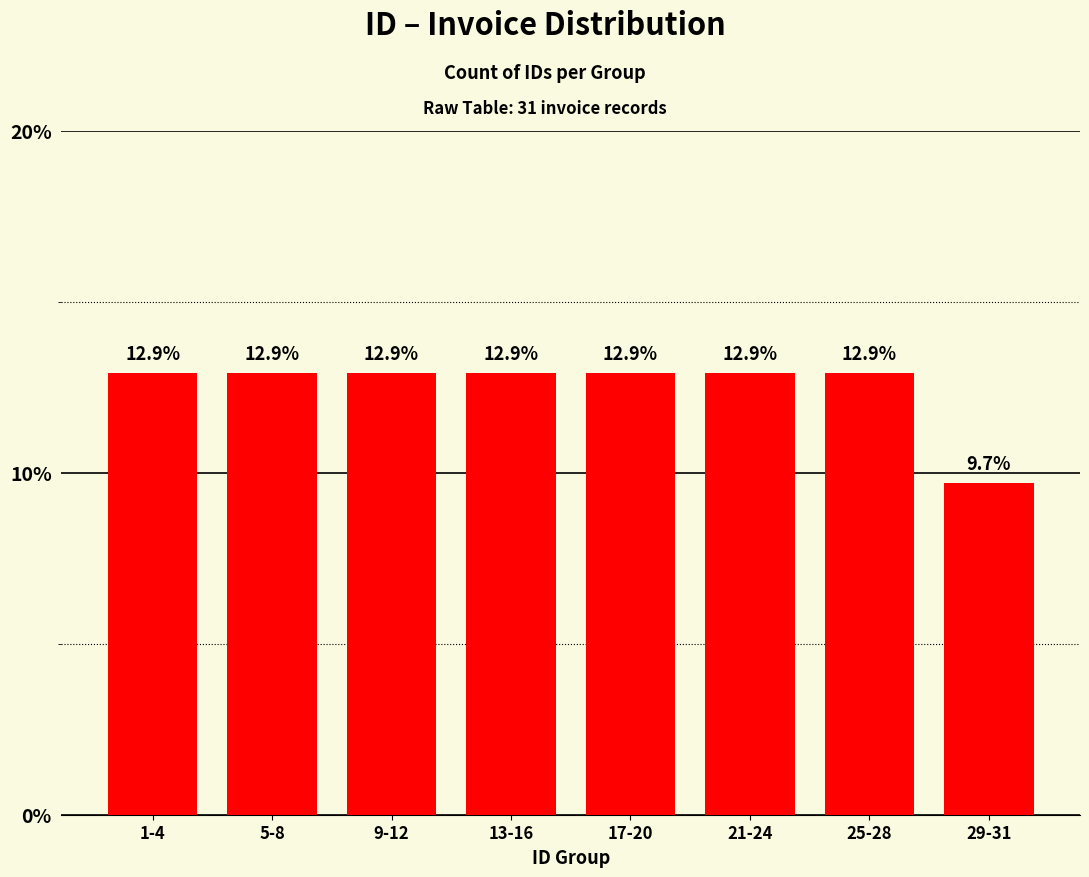

What is the ratio of the value at 5-8 to the value at 9-12?

1.0